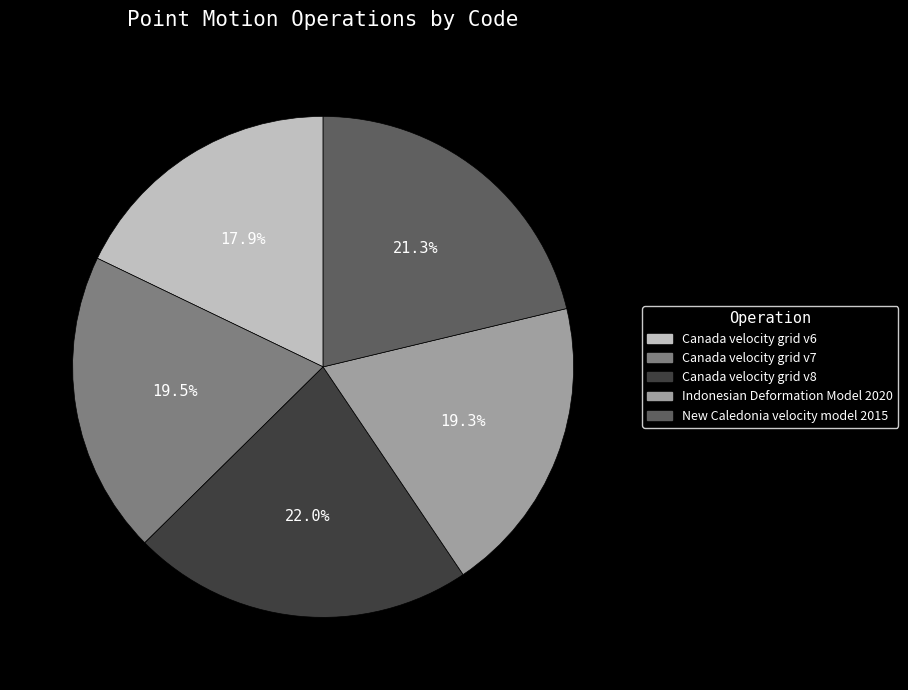

What is the smallest slice in the pie chart?

Canada velocity grid v6